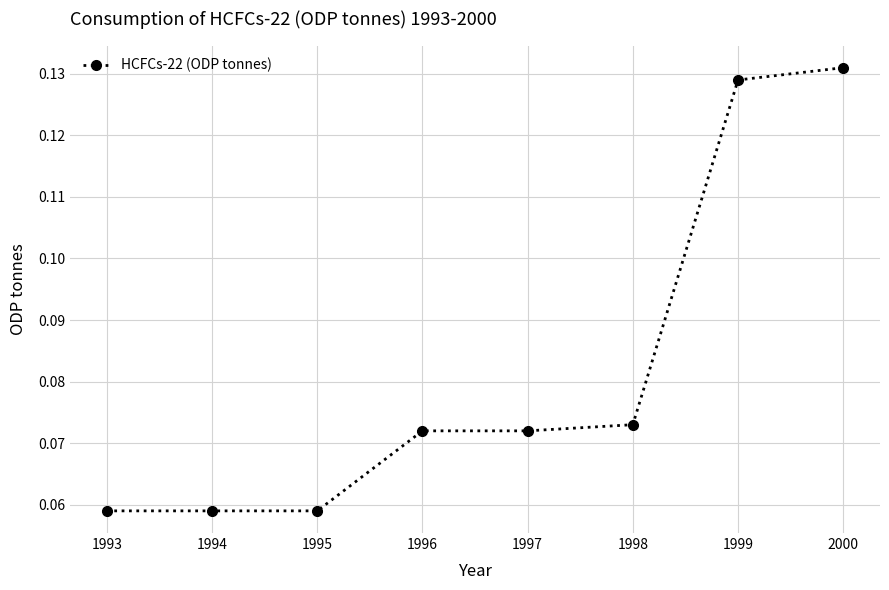

Count the values in the range 0 to 1.

8